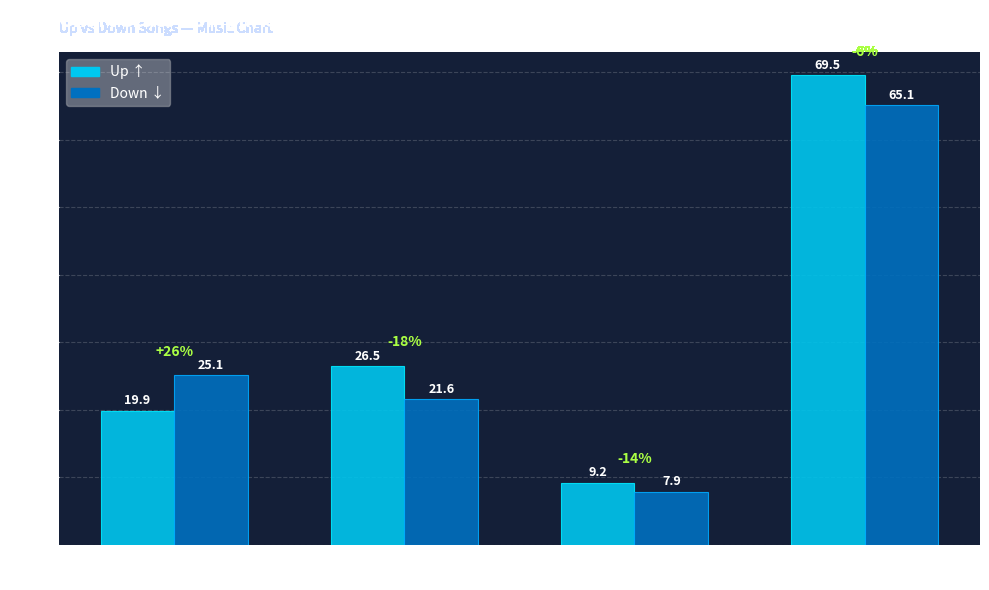

What is the minimum value shown in the chart?

7.9